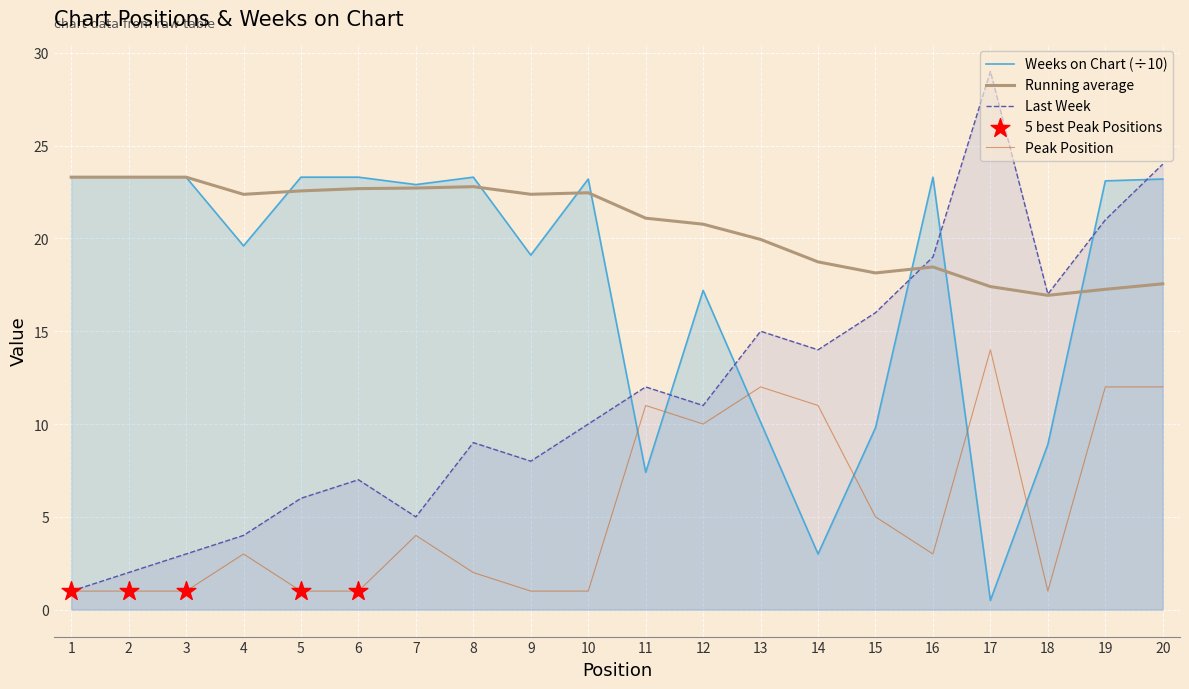

At how many categories does at least one series exceed 26?

1